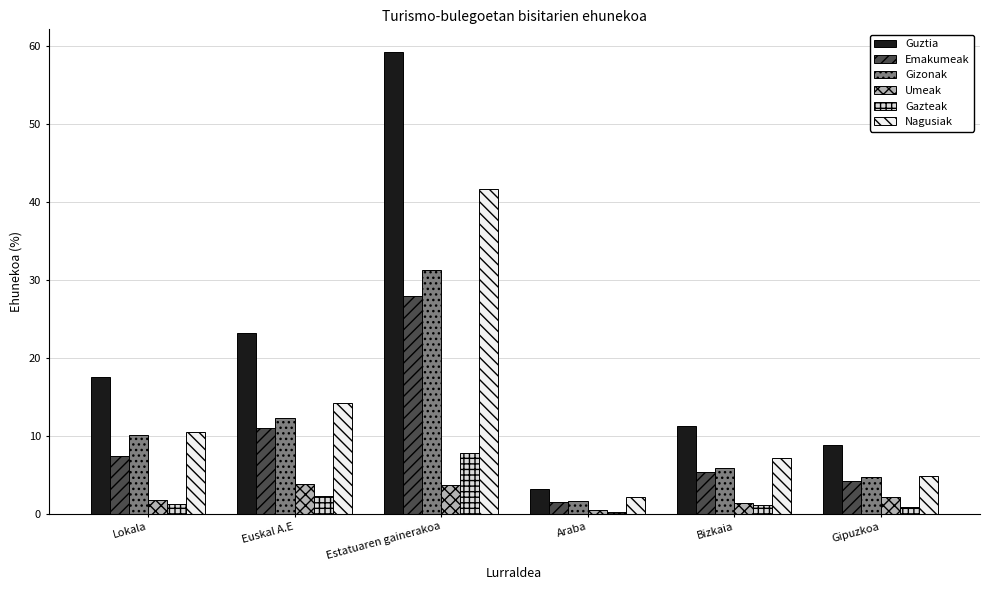

Is the value of Gazteak at Bizkaia greater than the value of Umeak at Gipuzkoa?

No